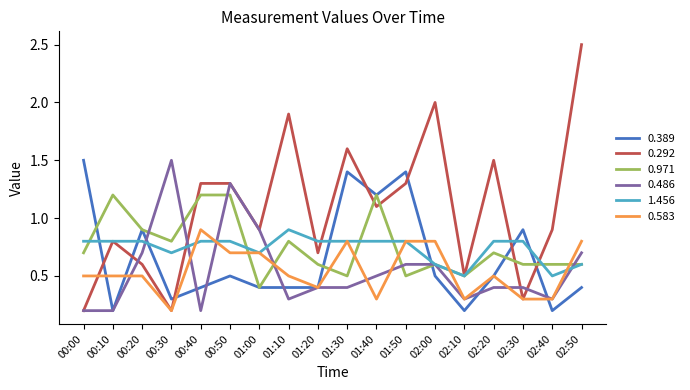

The 0.583 series shows 0.8 at 01:30. True or false?

True